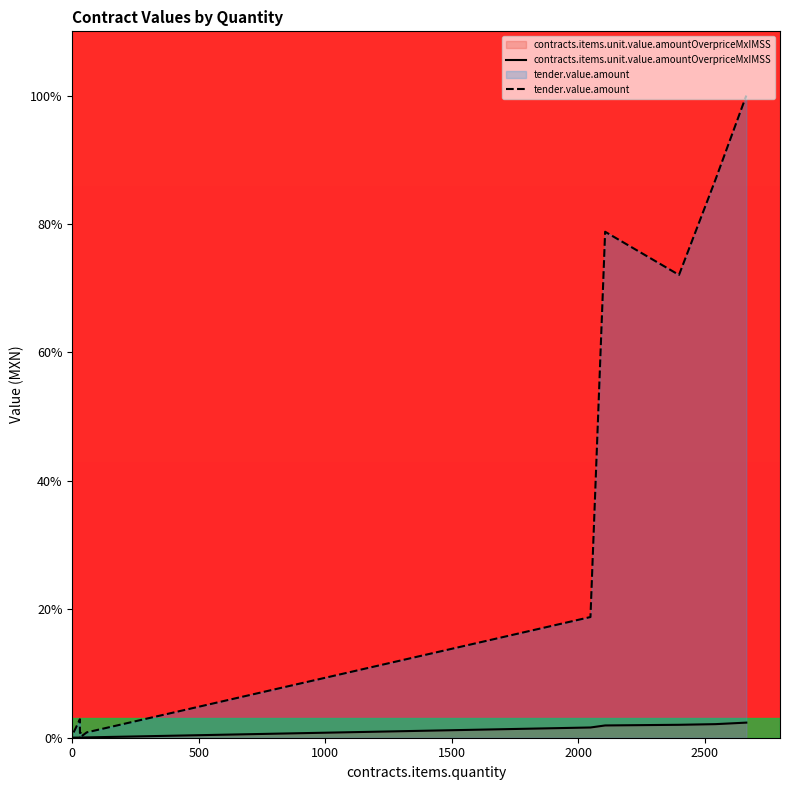

True or false: contracts.items.unit.value.amountOverpriceMxIMSS and tender.value.amount cross at least once.

False